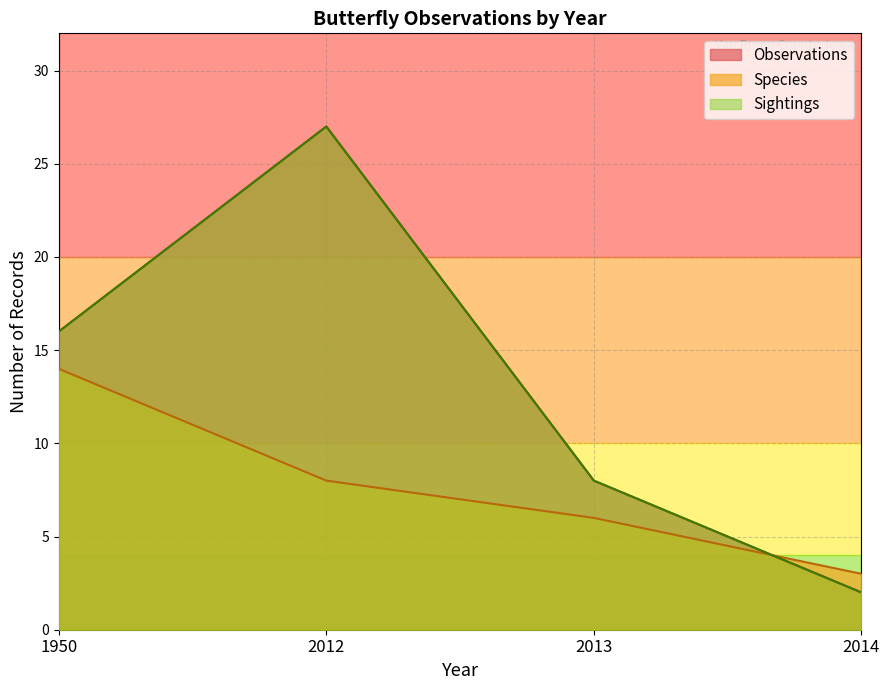

At which category is the sum across all series the highest?

2013-05-12